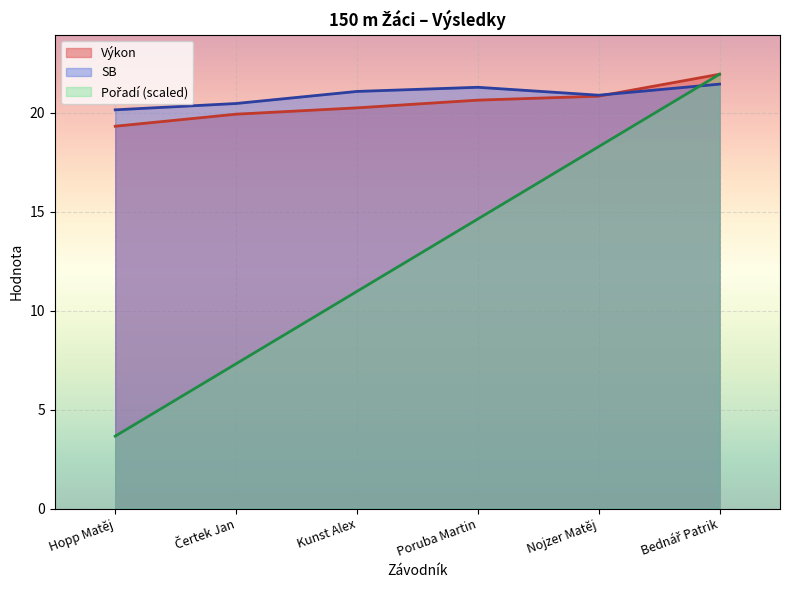

What is the sum of all Výkon values?

123.0